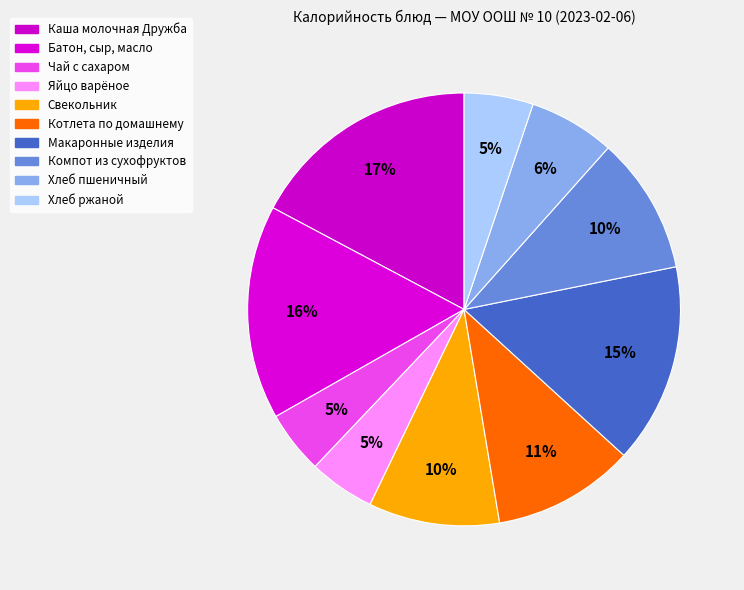

How many segments does this pie chart have?

10